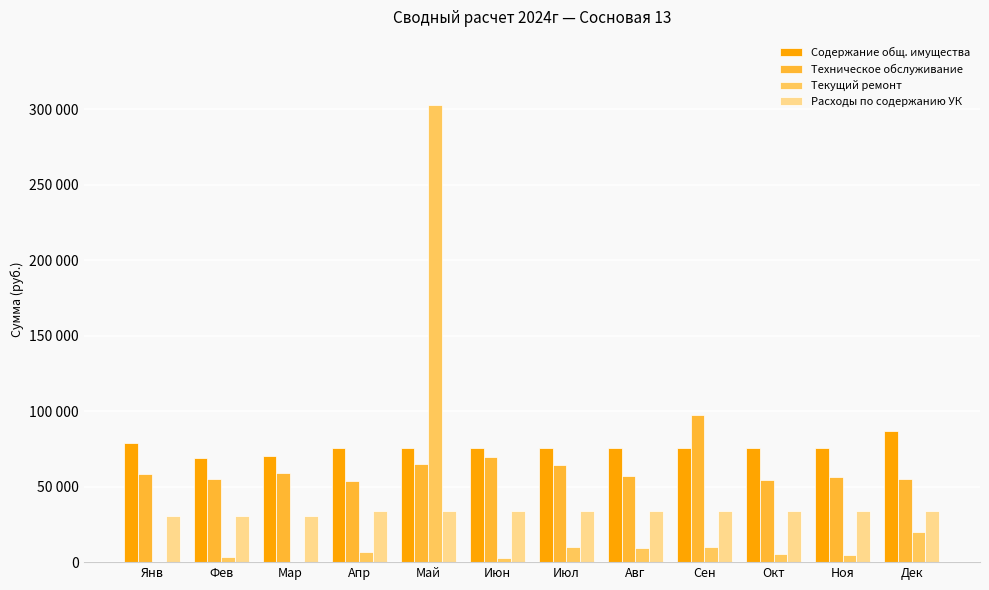

What are all the series names shown in the legend?

Содержание общ. имущества, Техническое обслуживание, Текущий ремонт, Расходы по содержанию УК